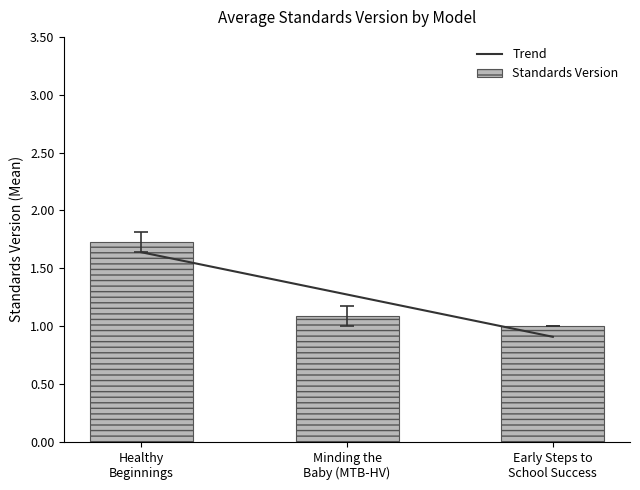

What is the average value of the Standards Version series?

1.3